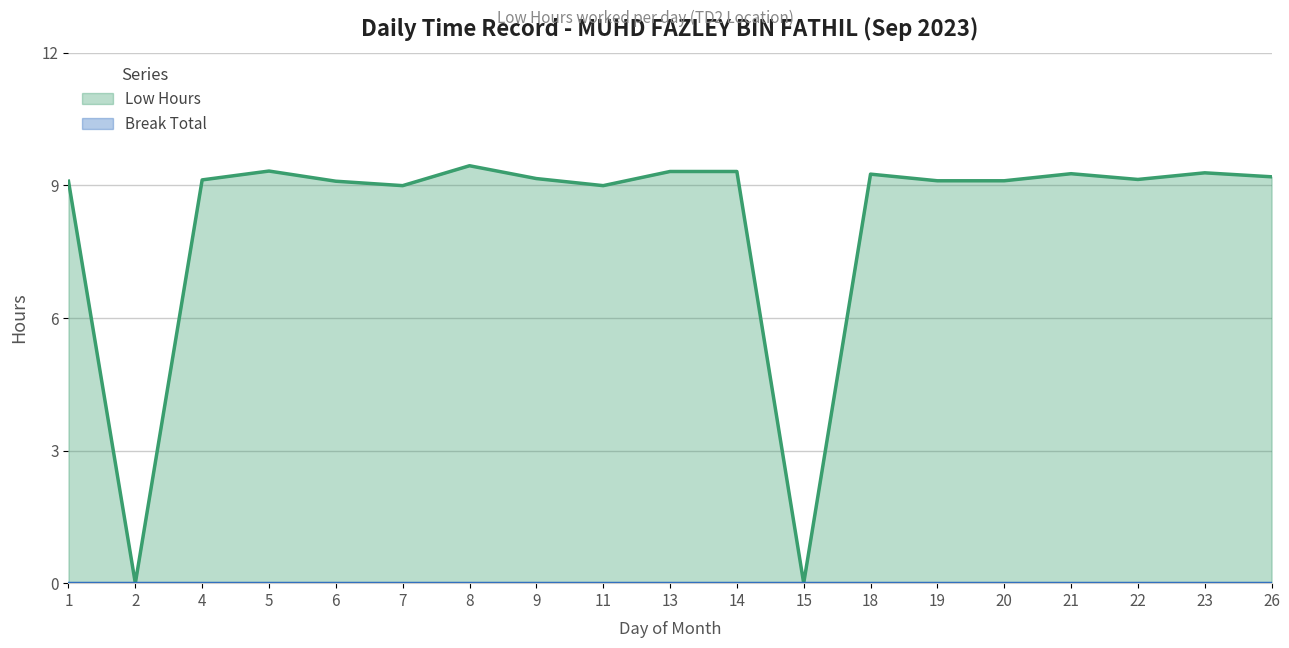

Reading left to right, extract all data points from this chart.

1=9.1	2=0.0	4=9.1	5=9.3	6=9.1	7=9.0	8=9.4	9=9.2	11=9.0	13=9.3	14=9.3	15=0.0	18=9.2	19=9.1	20=9.1	21=9.3	22=9.1	23=9.3	26=9.2